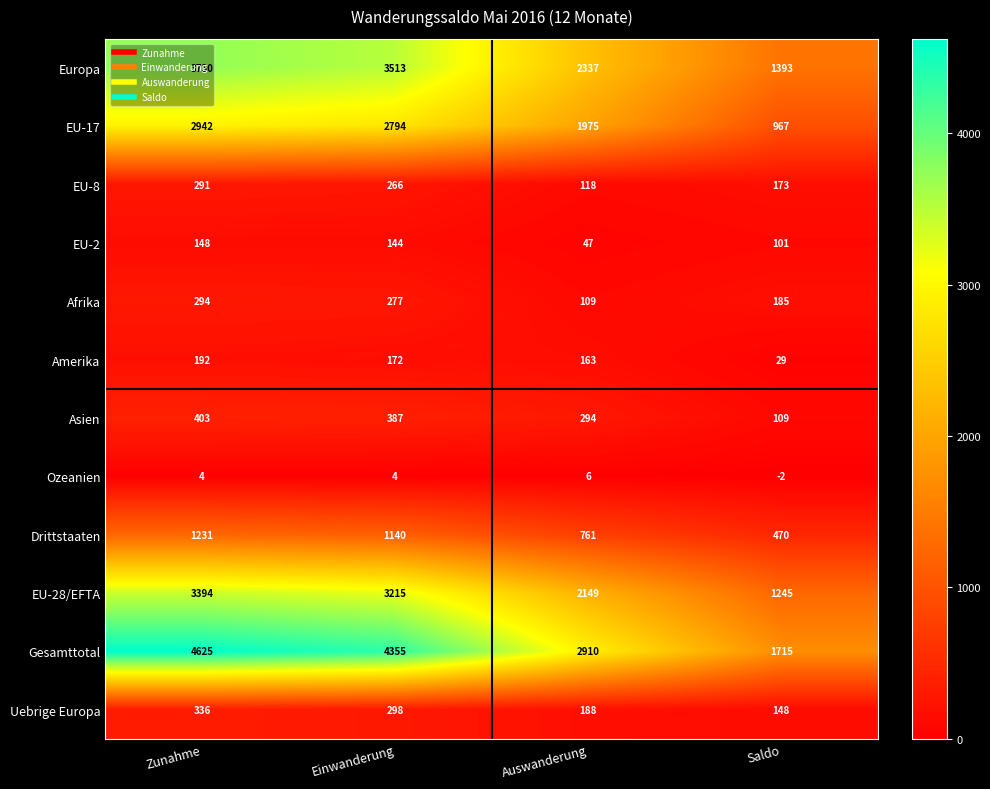

Between Einwanderung and Saldo, which series saw the biggest shift?

Gesamttotal